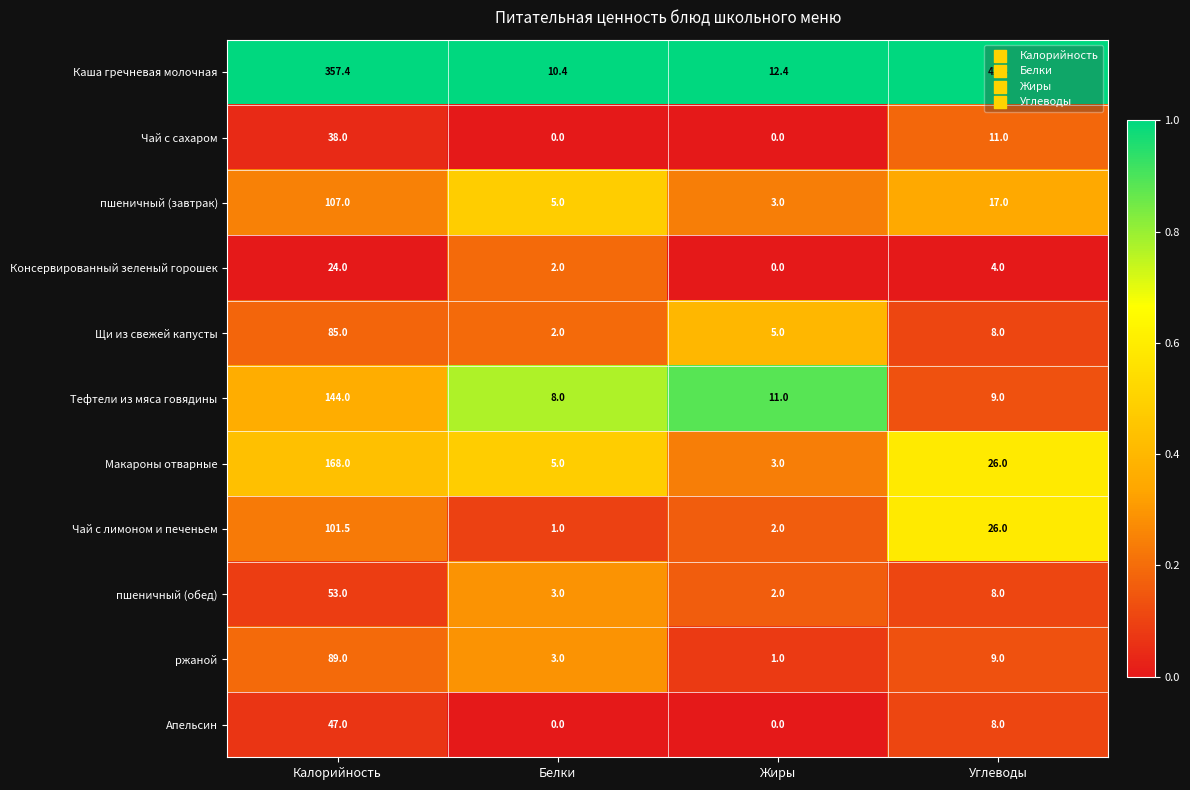

Between Калорийность and Жиры, which series saw the biggest shift?

Каша гречневая молочная